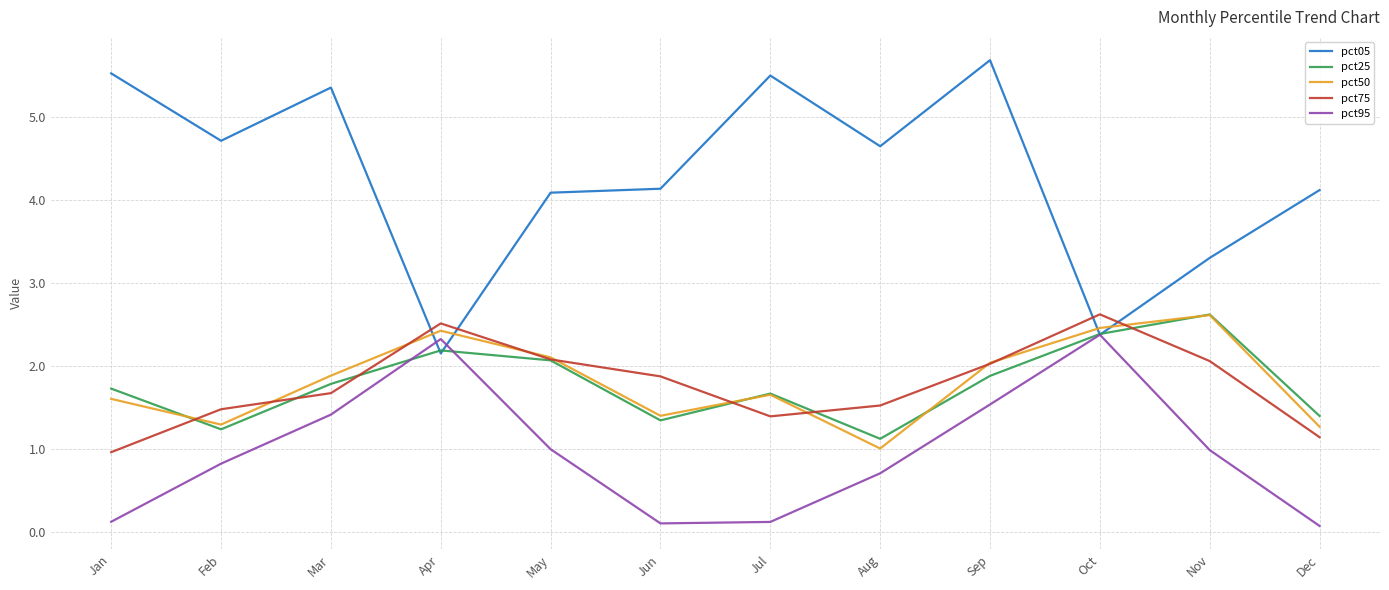

What is the approximate value of pct25 at Mar?

1.8